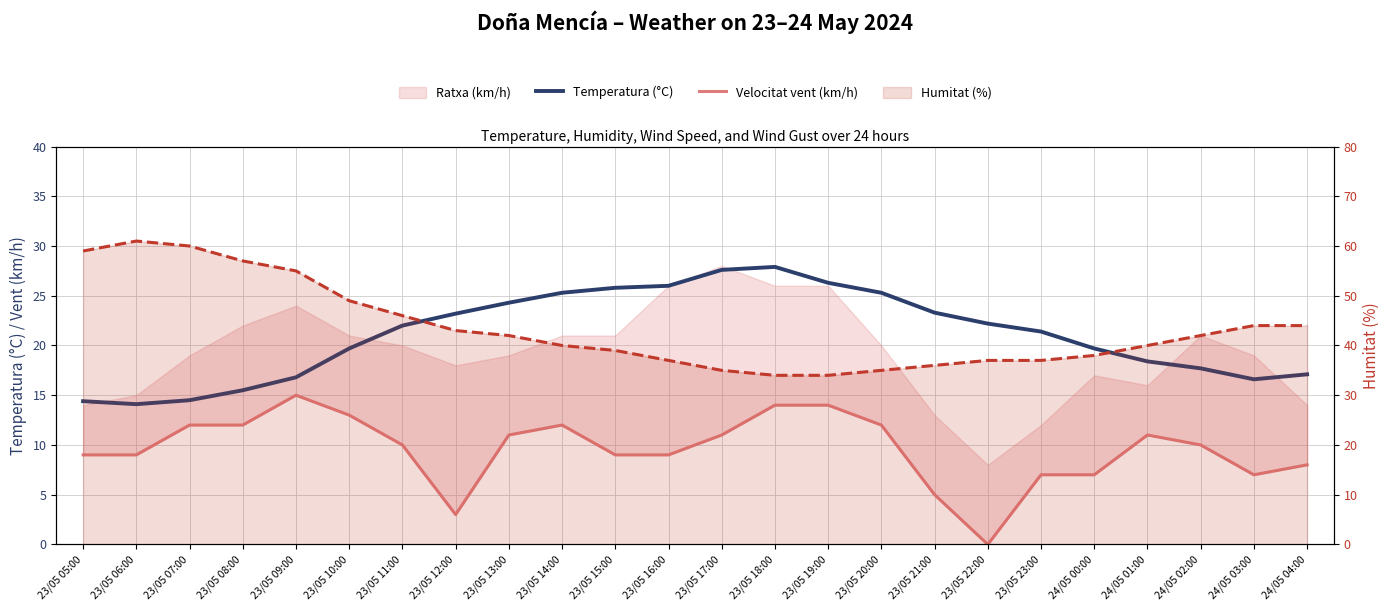

At which label does Humitat (%) first exceed 42?

23/05 05:00